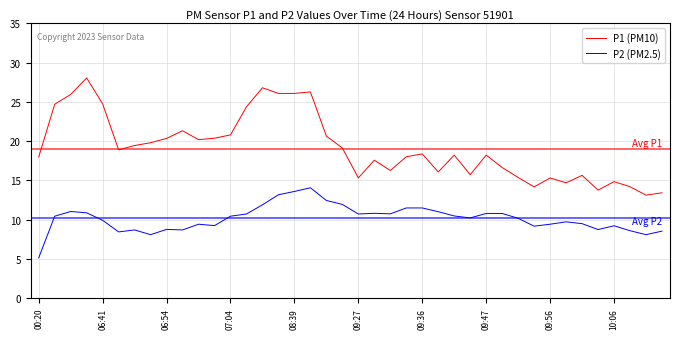

True or false: P2 (PM2.5) and P1 (PM10) intersect in this chart.

False